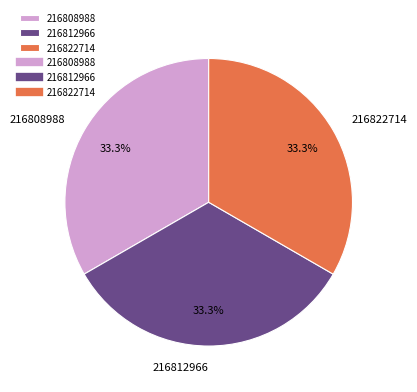

Is the sum of 216808988 and 216822714 greater than half?

Yes